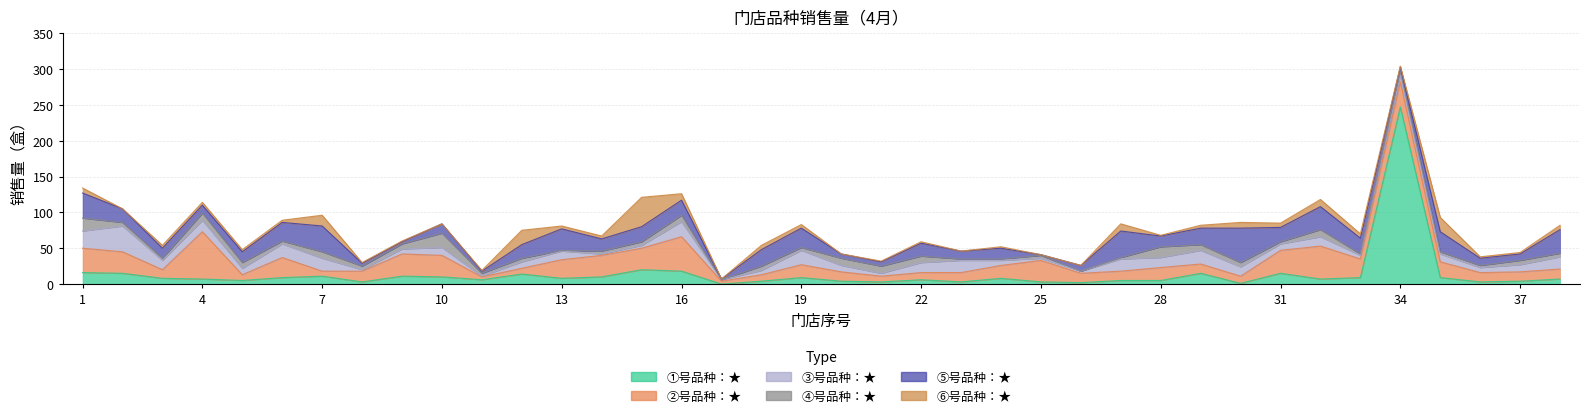

Reading left to right, list all the values displayed in this chart.

①号品种：★: 1=16	2=15	3=8	4=7	5=5	6=9	7=11	8=3	9=11	10=10	11=6	12=14	13=8	14=10	15=20	16=18	17=0	18=4	19=9	20=4	21=3	22=6	23=3	24=8	25=3	26=2	27=5	28=5	29=15	30=1	31=15	32=7	33=9	34=247	35=9	36=3	37=4	38=7
②号品种：★: 1=34	2=30	3=12	4=66	5=8	6=28	7=7	8=15	9=31	10=30	11=4	12=8	13=26	14=30	15=30	16=48	17=4	18=9	19=18	20=13	21=8	22=10	23=13	24=18	25=30	26=13	27=13	28=18	29=13	30=10	31=32	32=46	33=26	34=35	35=22	36=13	37=13	38=14
③号品种：★: 1=24	2=36	3=13	4=16	5=9	6=19	7=18	8=2	9=7	10=11	11=1	12=9	13=12	14=2	15=4	16=21	17=2	18=6	19=20	20=9	21=4	22=14	23=17	24=7	25=3	26=3	27=17	28=14	29=19	30=13	31=9	32=13	33=5	34=9	35=11	36=7	37=10	38=17
④号品种：★: 1=18	2=5	3=3	4=10	5=8	6=4	7=9	8=5	9=7	10=20	11=4	12=5	13=1	14=4	15=5	16=9	17=0	18=6	19=4	20=10	21=10	22=9	23=2	24=2	25=4	26=0	27=2	28=15	29=8	30=6	31=3	32=10	33=2	34=7	35=3	36=3	37=6	38=5
⑤号品种：★: 1=35	2=19	3=14	4=11	5=15	6=26	7=36	8=4	9=3	10=13	11=3	12=19	13=30	14=17	15=21	16=21	17=1	18=23	19=27	20=6	21=6	22=18	23=11	24=15	25=1	26=8	27=37	28=15	29=23	30=48	31=20	32=32	33=22	34=5	35=28	36=10	37=9	38=33
⑥号品种：★: 1=7	2=0	3=4	4=4	5=3	6=3	7=15	8=1	9=1	10=0	11=1	12=20	13=4	14=4	15=41	16=9	17=0	18=6	19=5	20=0	21=1	22=2	23=0	24=2	25=0	26=0	27=10	28=1	29=4	30=8	31=6	32=10	33=6	34=1	35=20	36=2	37=2	38=6